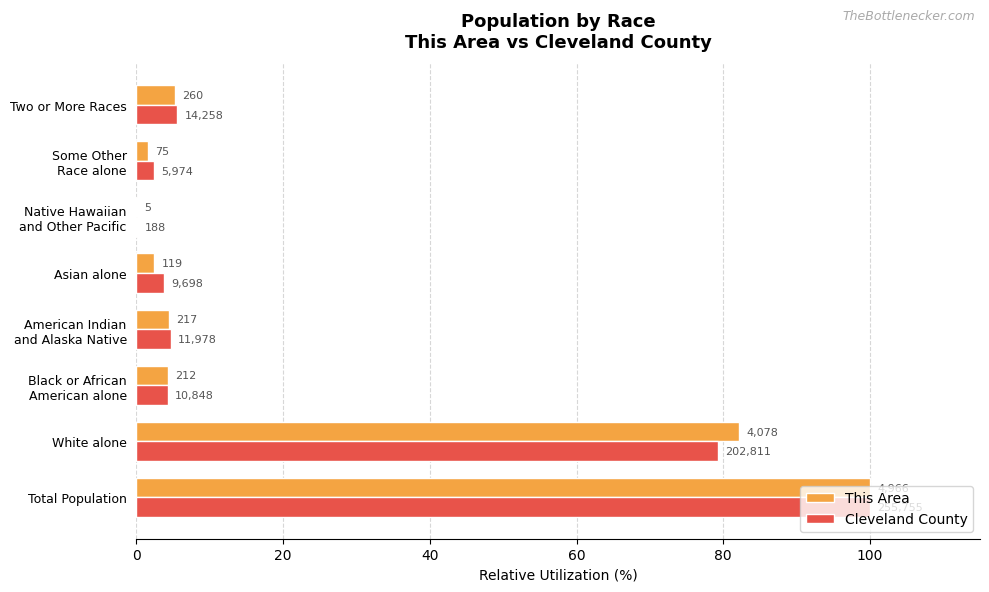

What are all the series names shown in the legend?

This Area, Cleveland County